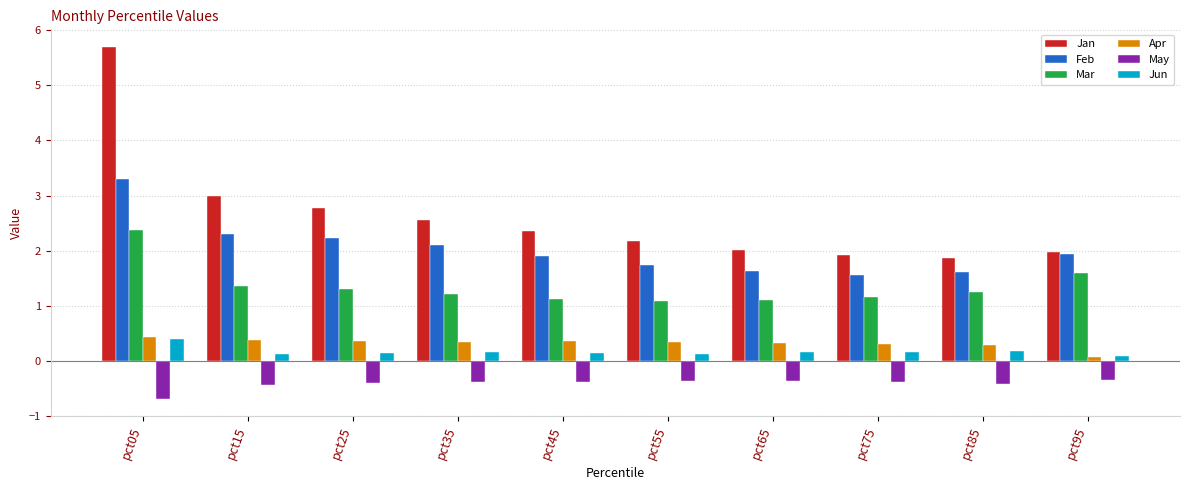

Count the number of categories in the chart.

10